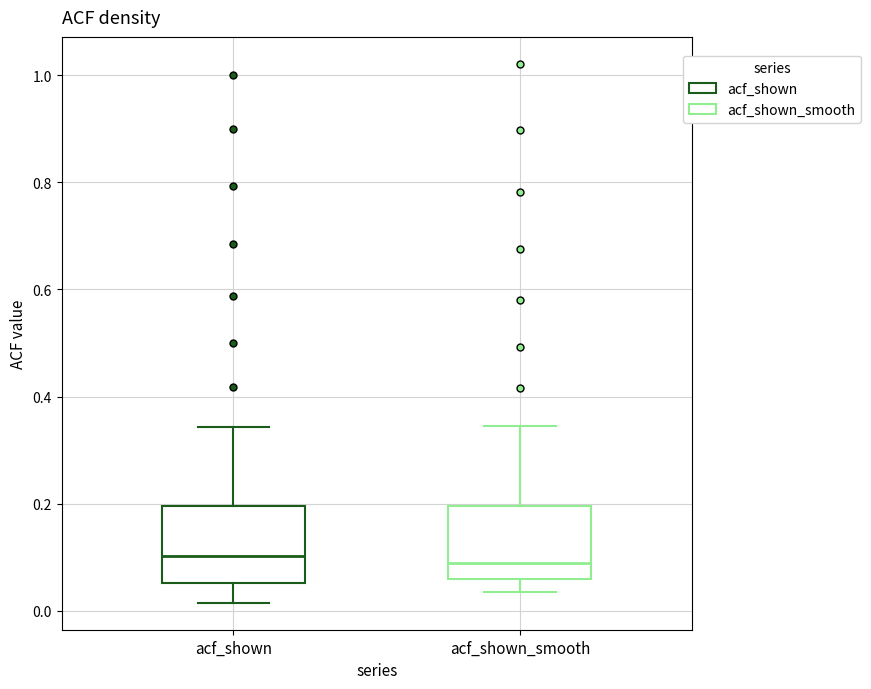

Reading left to right, transcribe this box plot: for each box, give where its median line is, the range the box spans, and where its two whiskers end, as read against the y-axis. The values are not printed on the chart, so give them approximately, as read against the axis.

acf_shown: median 0.10, box 0.06 to 0.20, whiskers 0.02 to 0.34
acf_shown_smooth: median 0.08, box 0.06 to 0.20, whiskers 0.04 to 0.34